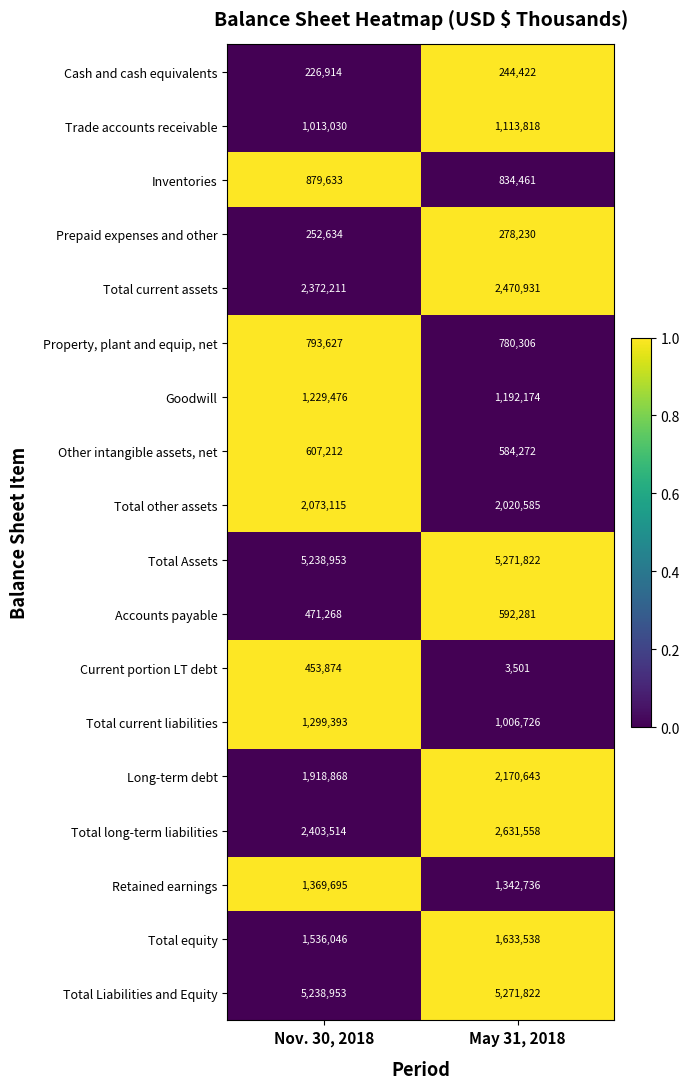

What is the difference between the Property, plant and equip, net values at Nov. 30, 2018 and May 31, 2018?

13321